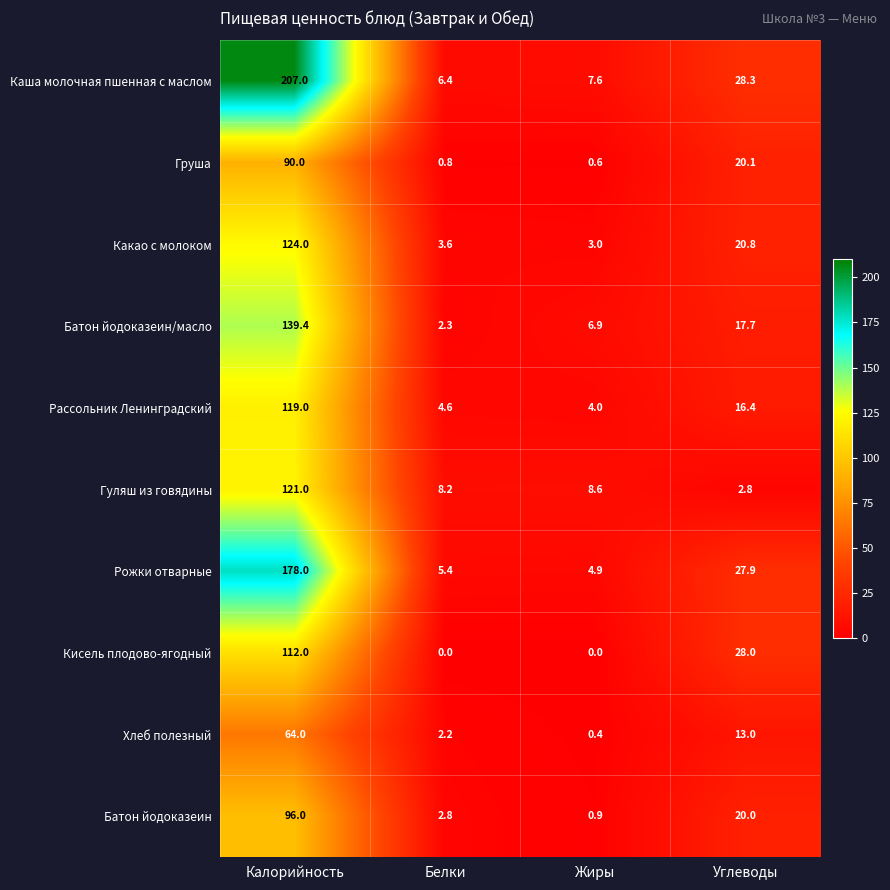

Which series has the largest range (max minus min)?

Каша молочная пшенная с маслом